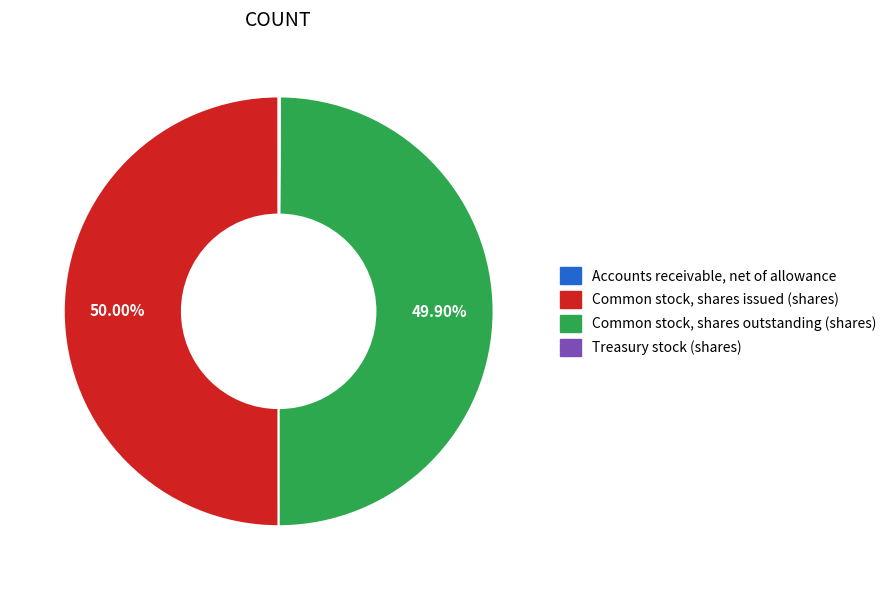

Which category has the smallest portion of the pie?

Accounts receivable, net of allowance